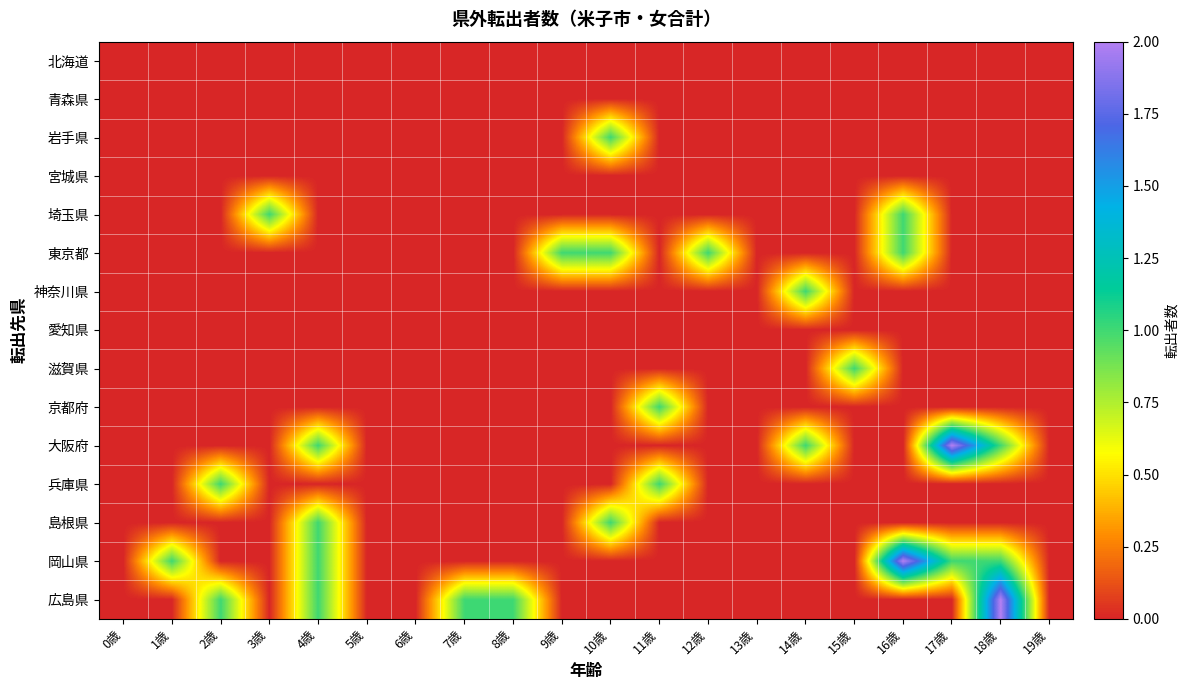

Rank the series by their maximum value, from highest to lowest.

大阪府, 岡山県, 広島県, 岩手県, 埼玉県, 東京都, 神奈川県, 滋賀県, 京都府, 兵庫県, 島根県, 北海道, 青森県, 宮城県, 愛知県